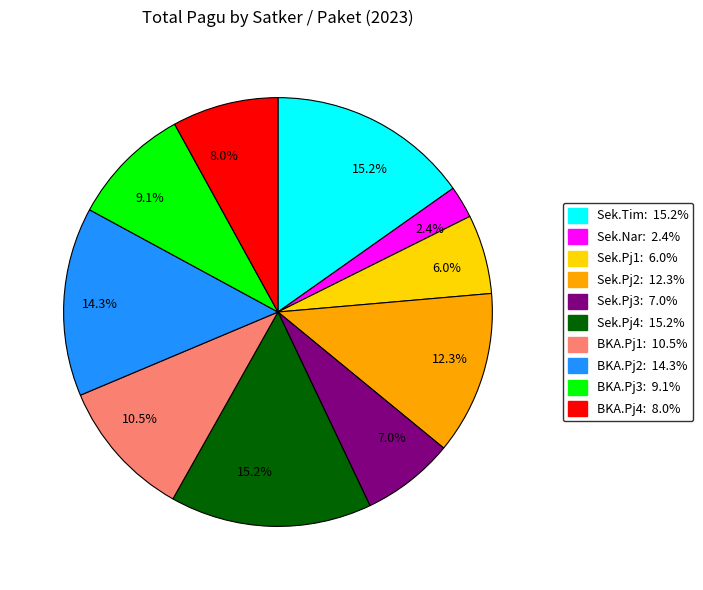

Is there a majority slice in this chart?

No